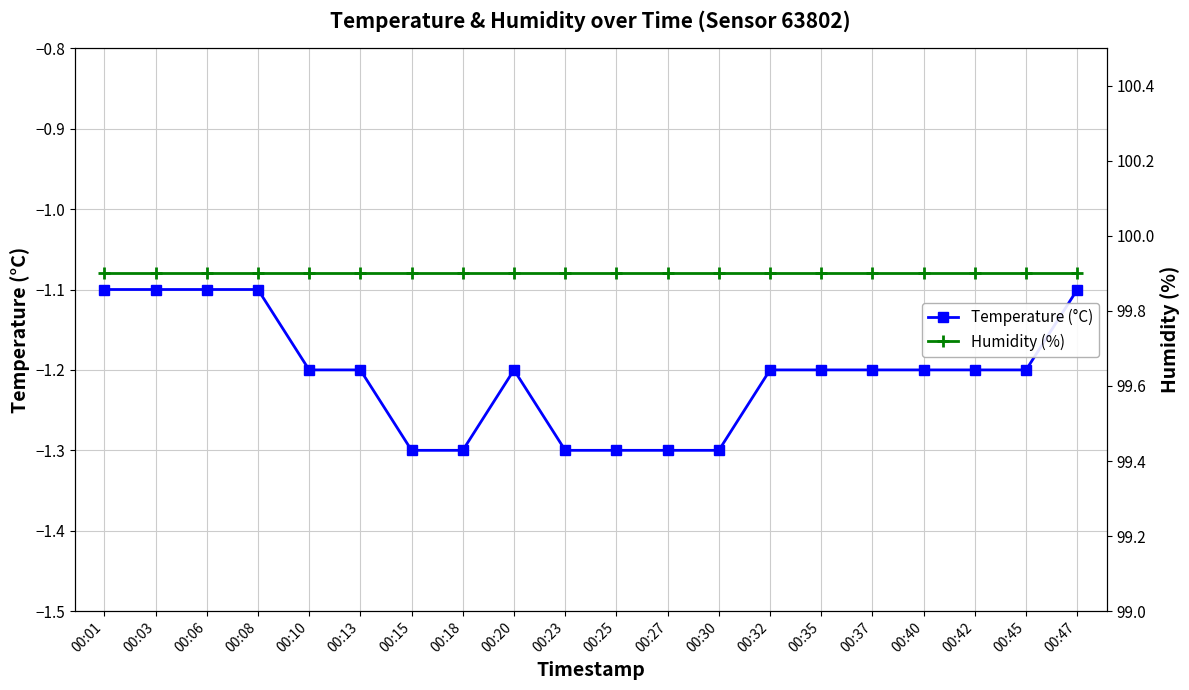

Which series has the largest total across all categories?

Humidity (%)